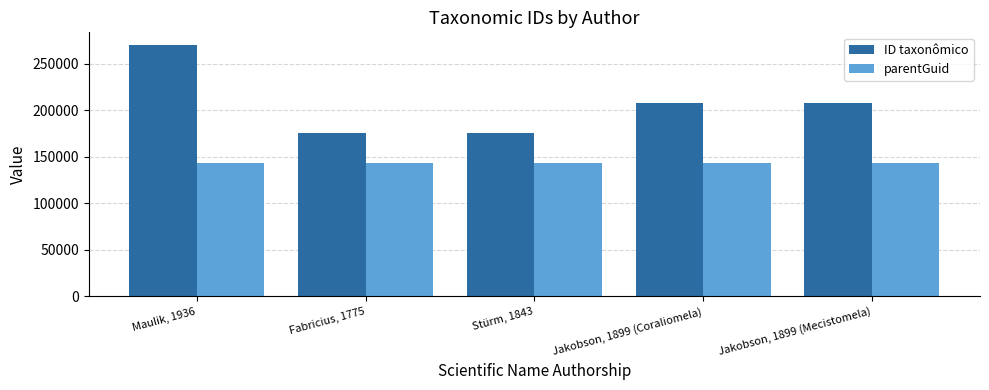

What is the label of the 5th bar from the right?

Maulik, 1936